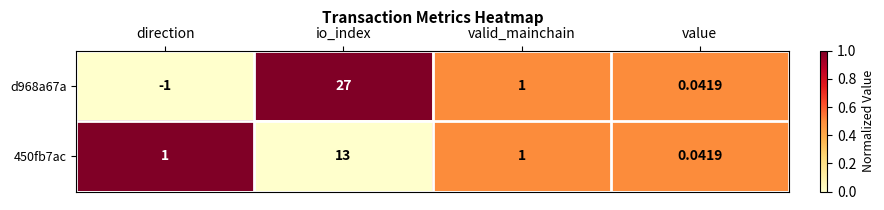

Where is d968a67a nearest to the value 13?

valid_mainchain